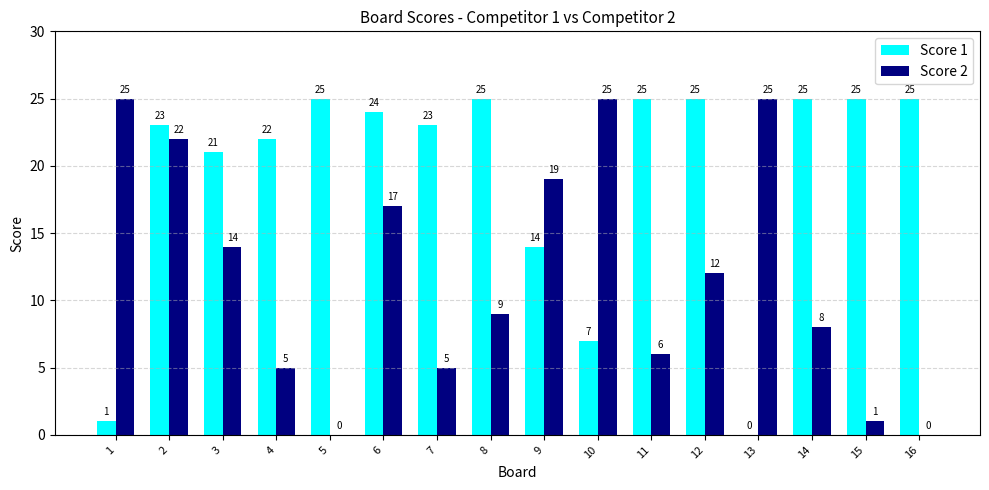

Are the bars horizontal?

No